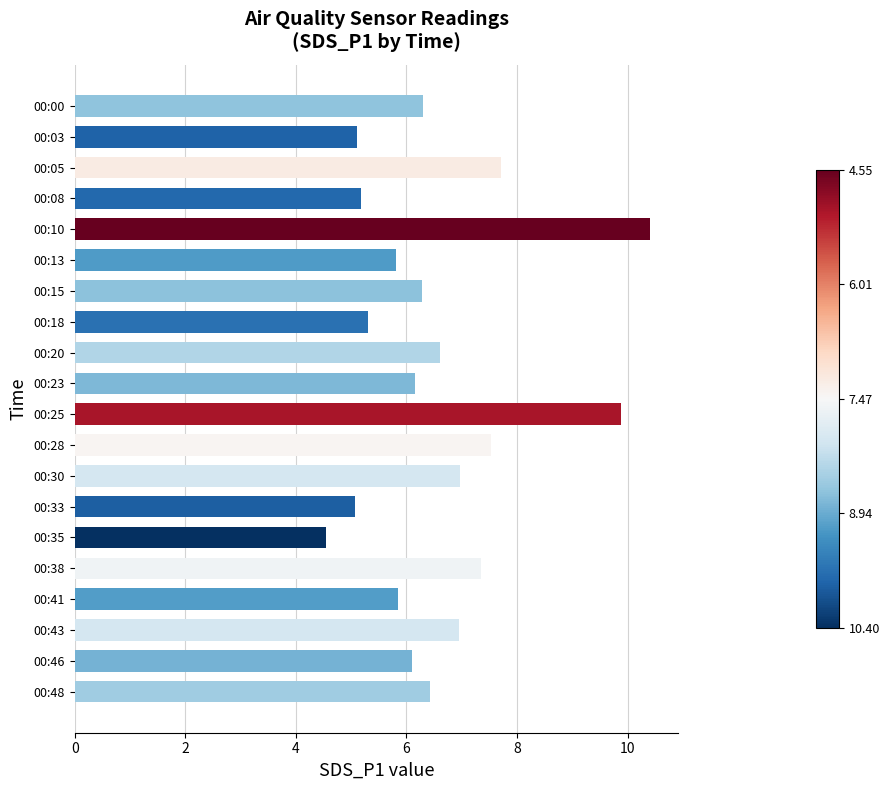

At which category does the chart reach its minimum across all series?

00:35